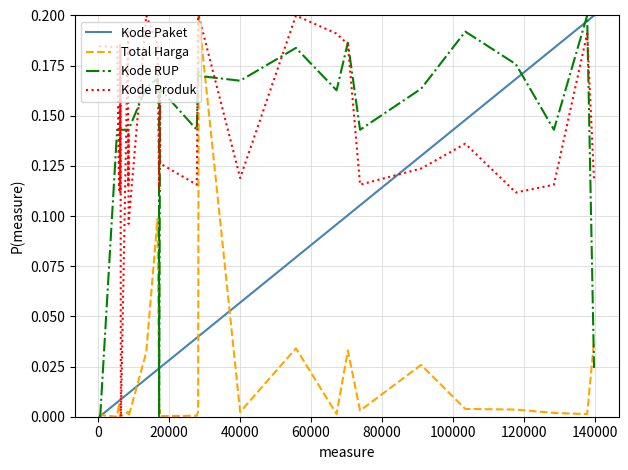

Which series has the largest total across all categories?

Kode Produk